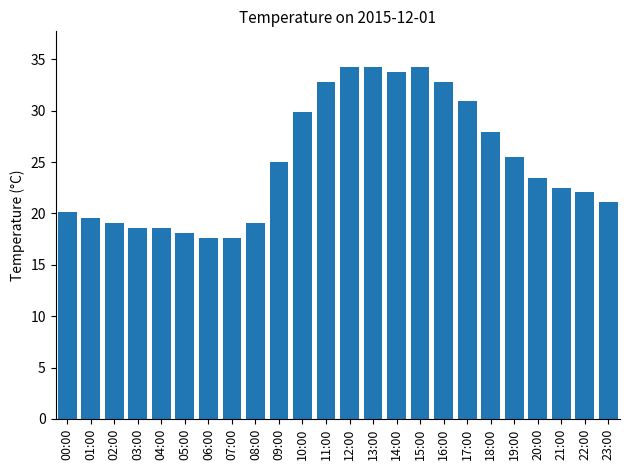

What is the difference between the maximum and minimum values?

16.7